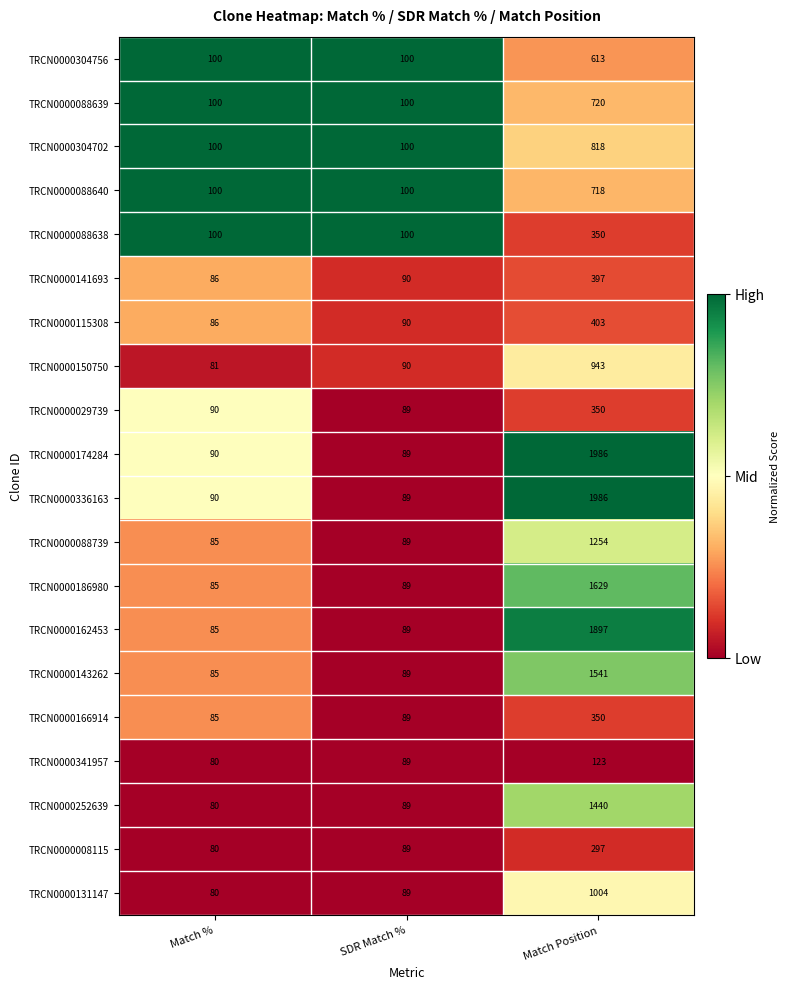

Is it true that TRCN0000186980 equals 85 at Match %?

True